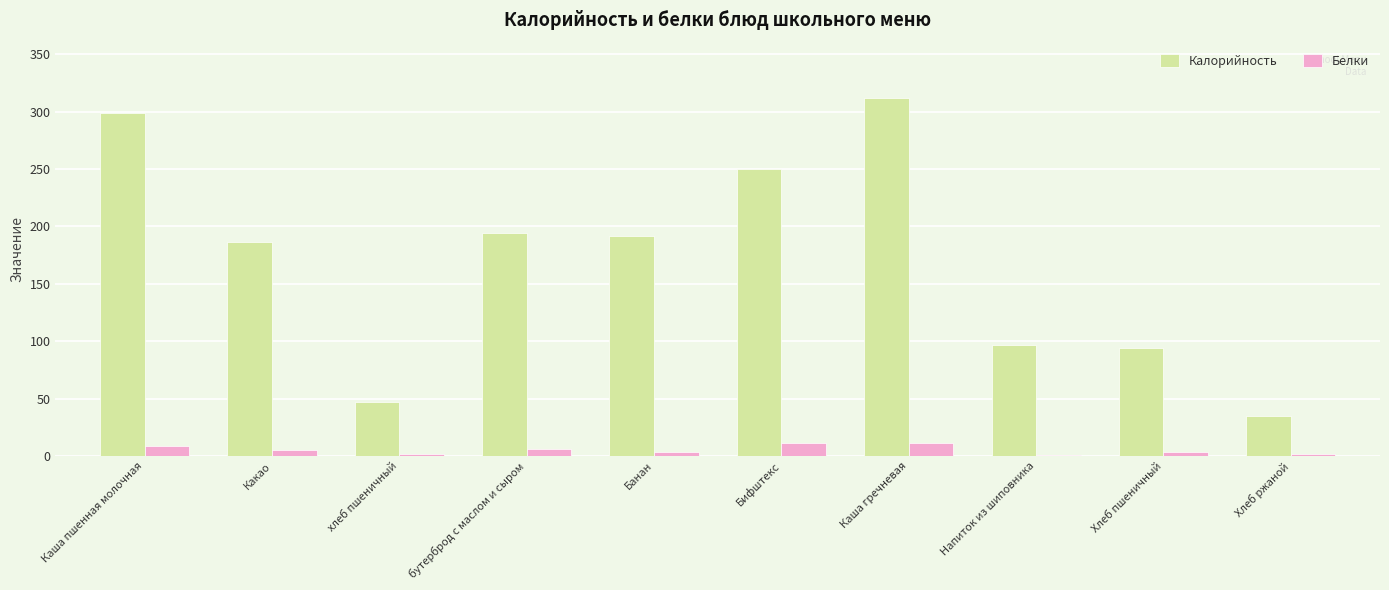

What is the maximum value shown in the chart?

311.6